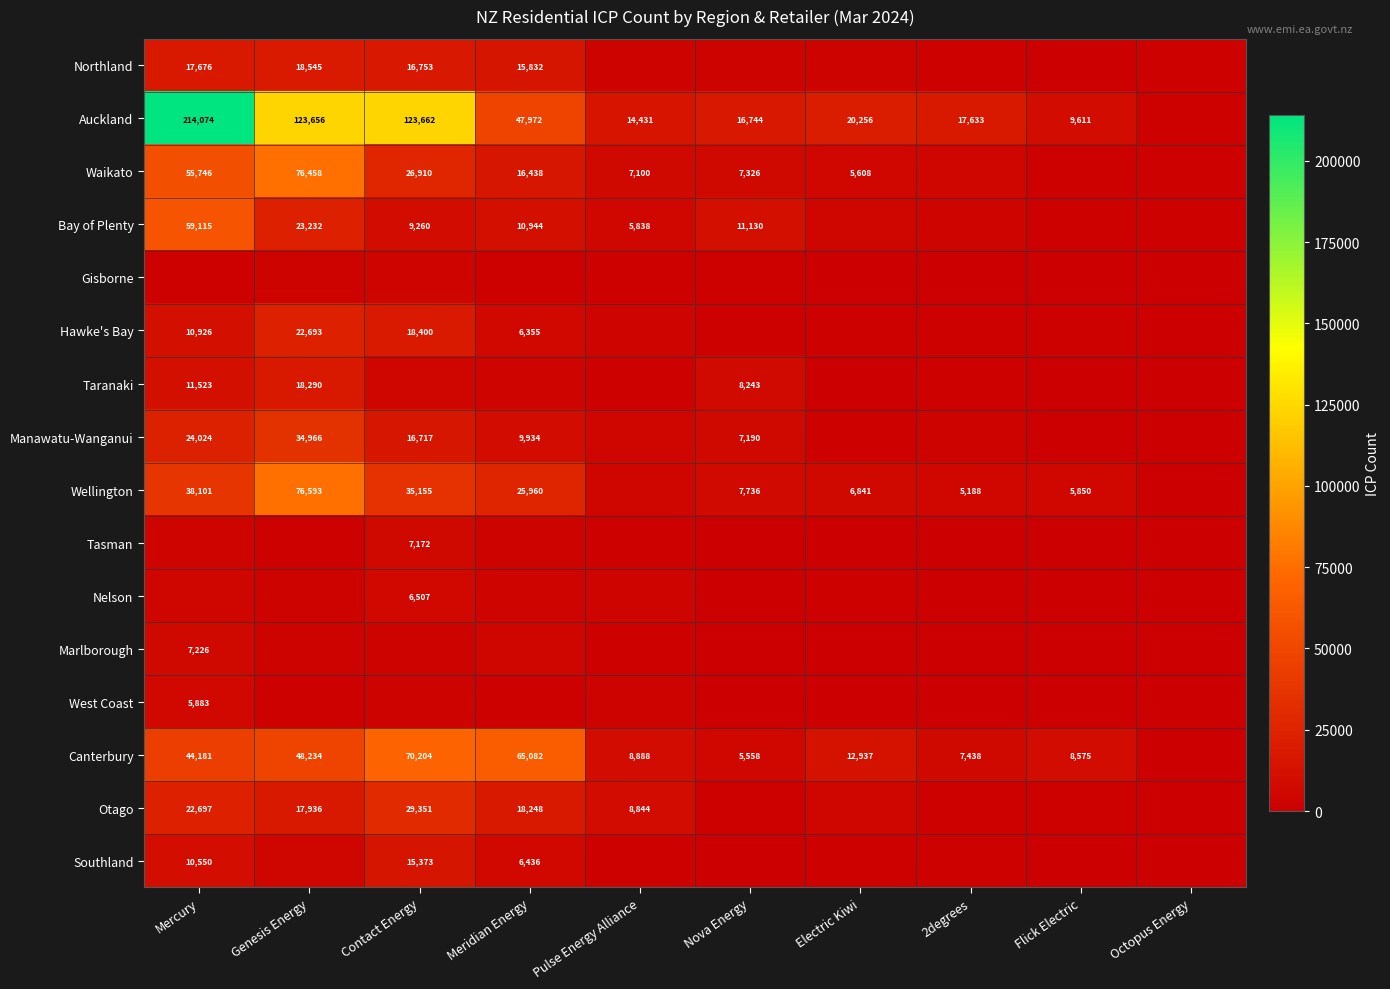

True or false: Otago has a value of 22697 at Mercury.

True